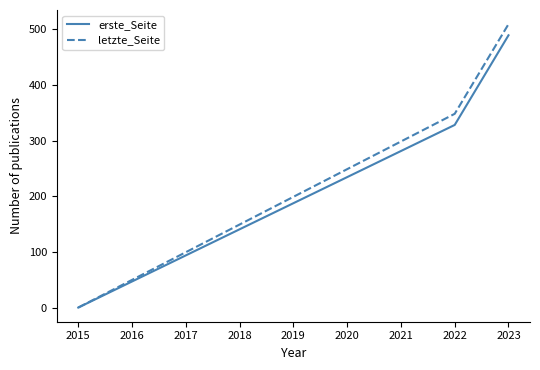

At which label does letzte_Seite reach its peak?

2023